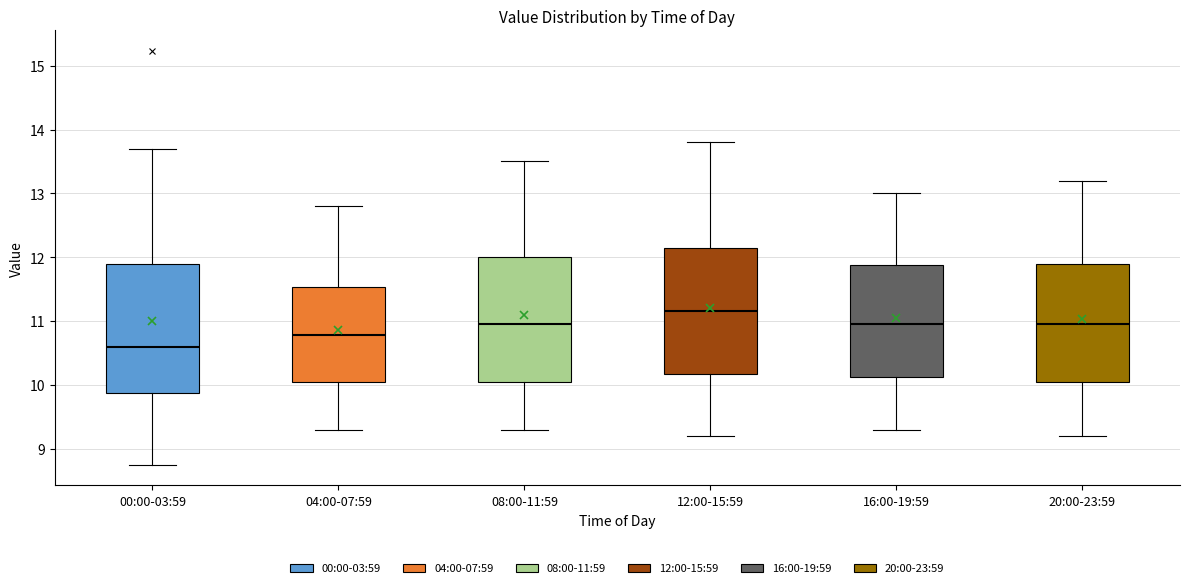

Reading left to right, read every box against the y-axis: the position of its median line, the range the box covers, and the ends of its whiskers. The values are not printed on the chart, so give them approximately, as read against the axis.

00:00-03:59: median 10.6, box 9.9 to 11.9, whiskers 8.8 to 13.7
04:00-07:59: median 10.8, box 10.1 to 11.5, whiskers 9.3 to 12.8
08:00-11:59: median 11.0, box 10.1 to 12.0, whiskers 9.3 to 13.5
12:00-15:59: median 11.2, box 10.2 to 12.2, whiskers 9.2 to 13.8
16:00-19:59: median 11.0, box 10.1 to 11.9, whiskers 9.3 to 13.0
20:00-23:59: median 11.0, box 10.1 to 11.9, whiskers 9.2 to 13.2